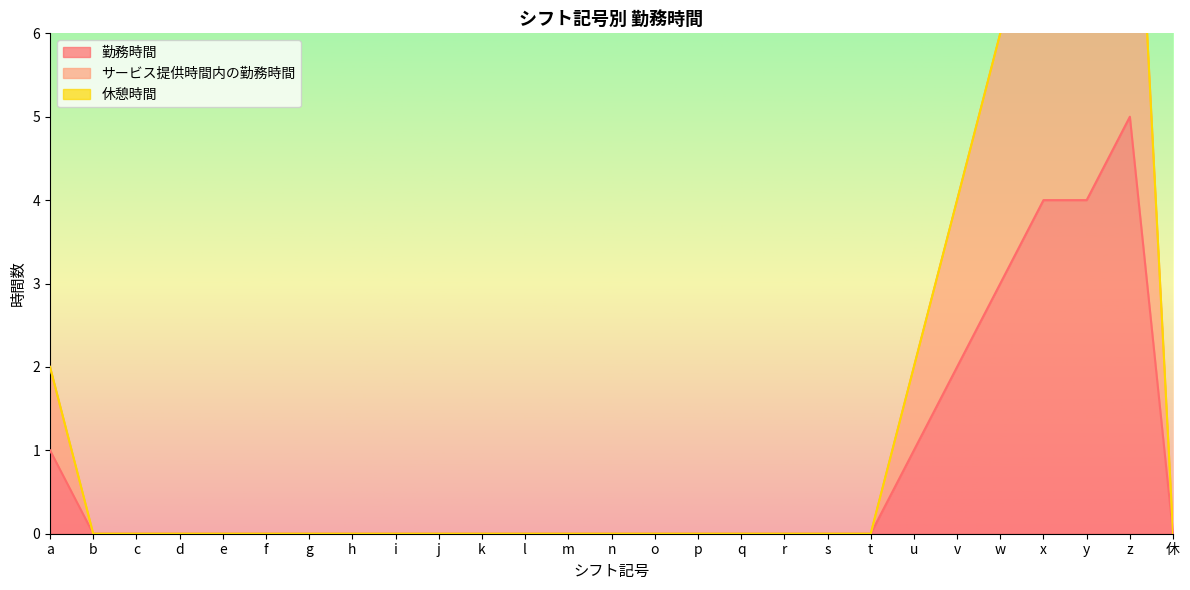

What is the difference between the second highest and second lowest values in the 勤務時間 series?

4